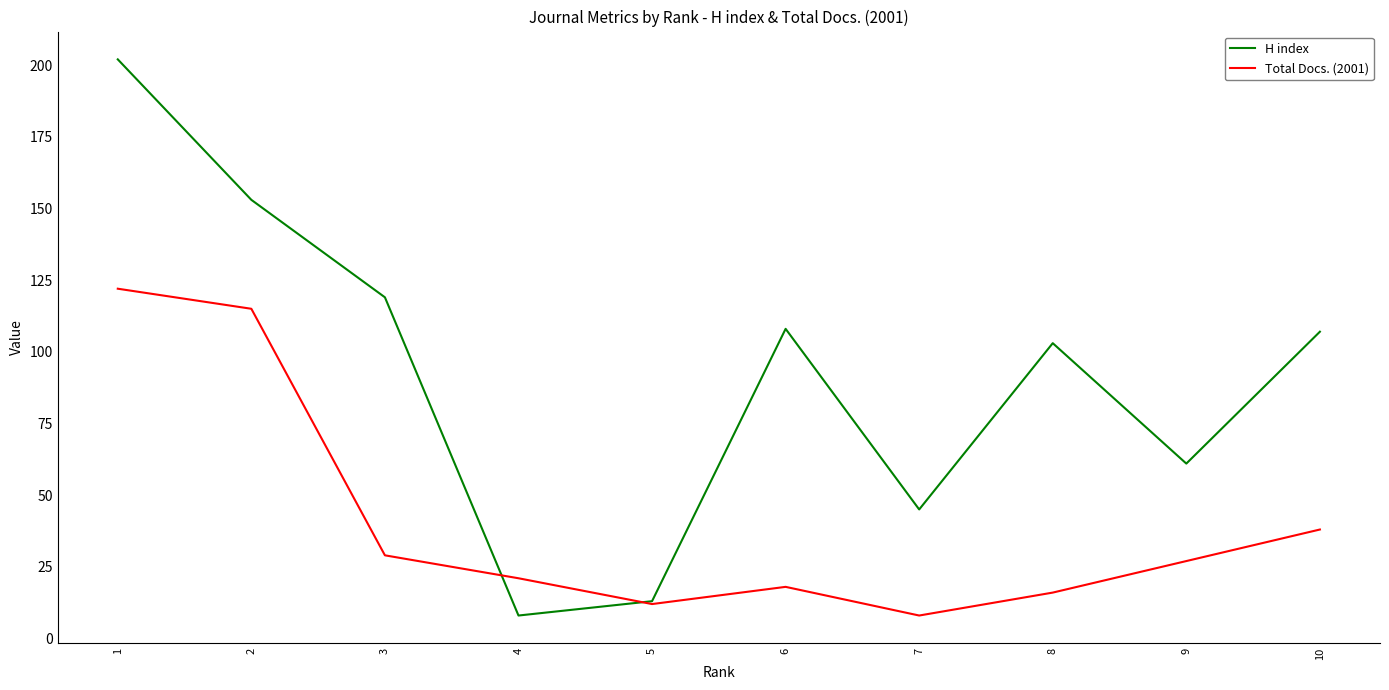

The H index series shows 19 at 7. True or false?

False